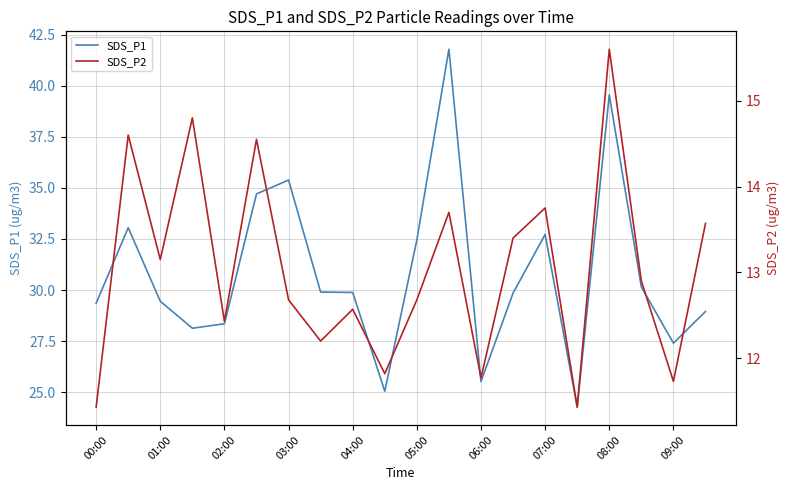

Is it true that SDS_P1 equals 29.4 at 00:00?

True